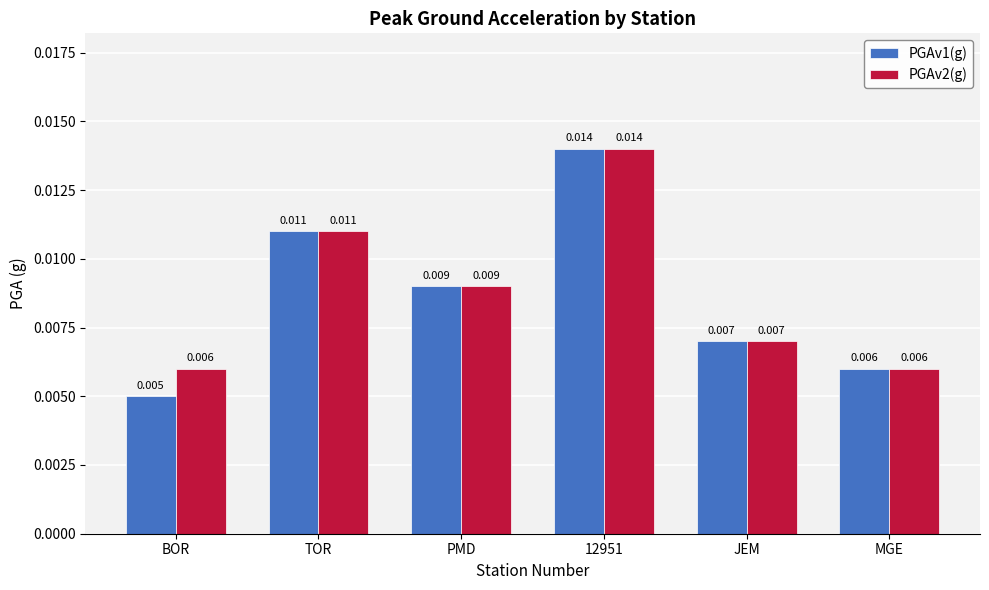

At how many categories does at least one series exceed 0?

6